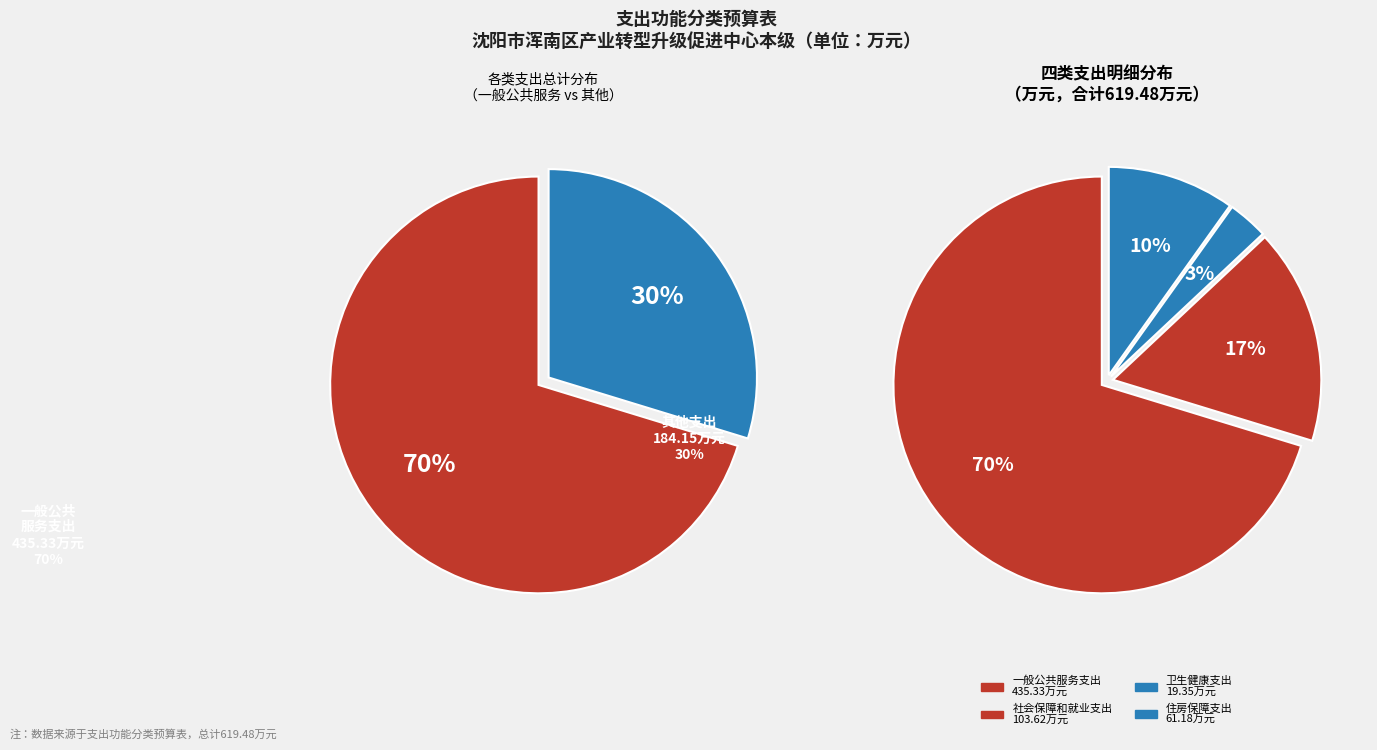

What is the largest slice in the pie chart?

一般公共服务支出